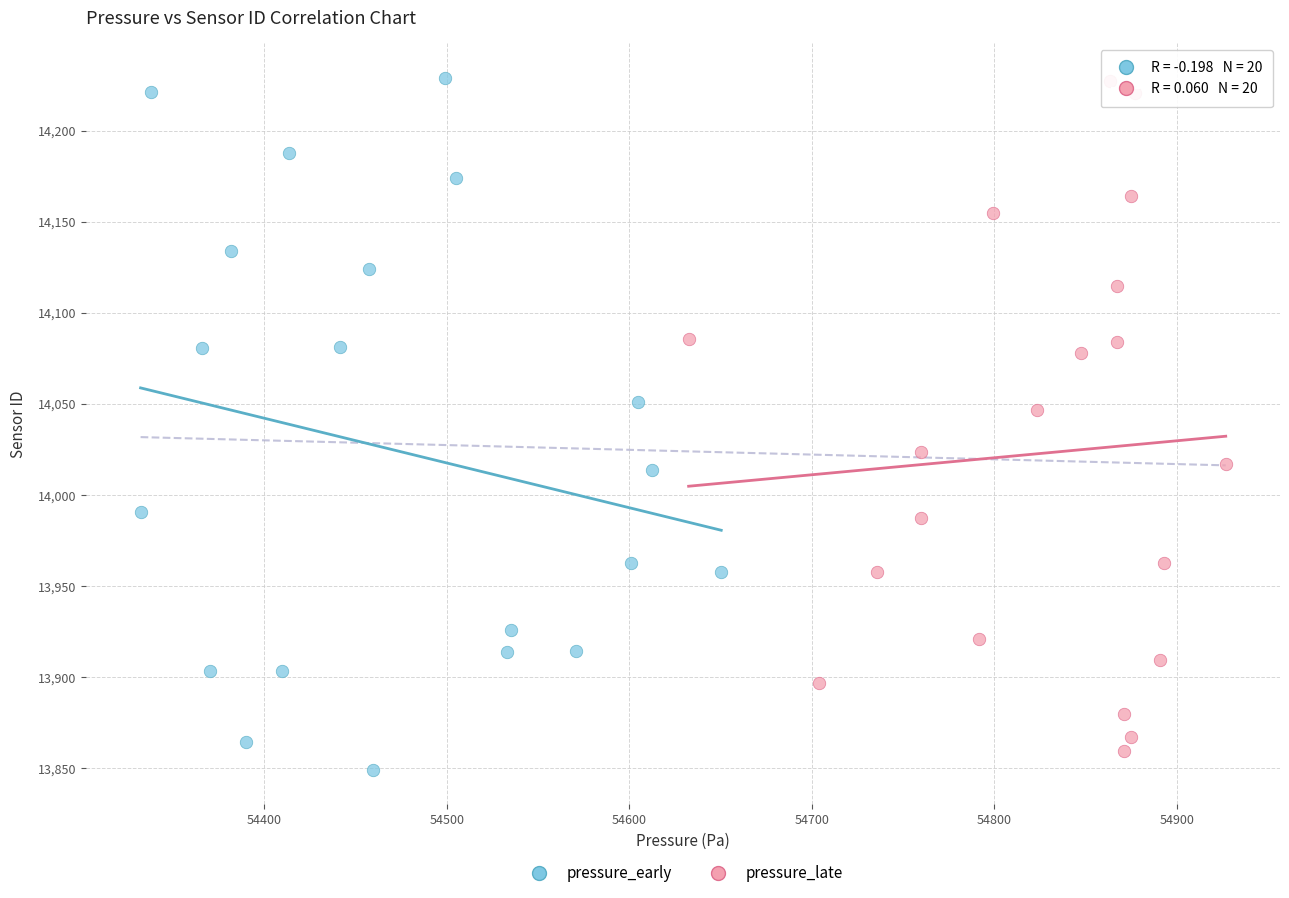

What are all the series names shown in the legend?

pressure_early, pressure_late